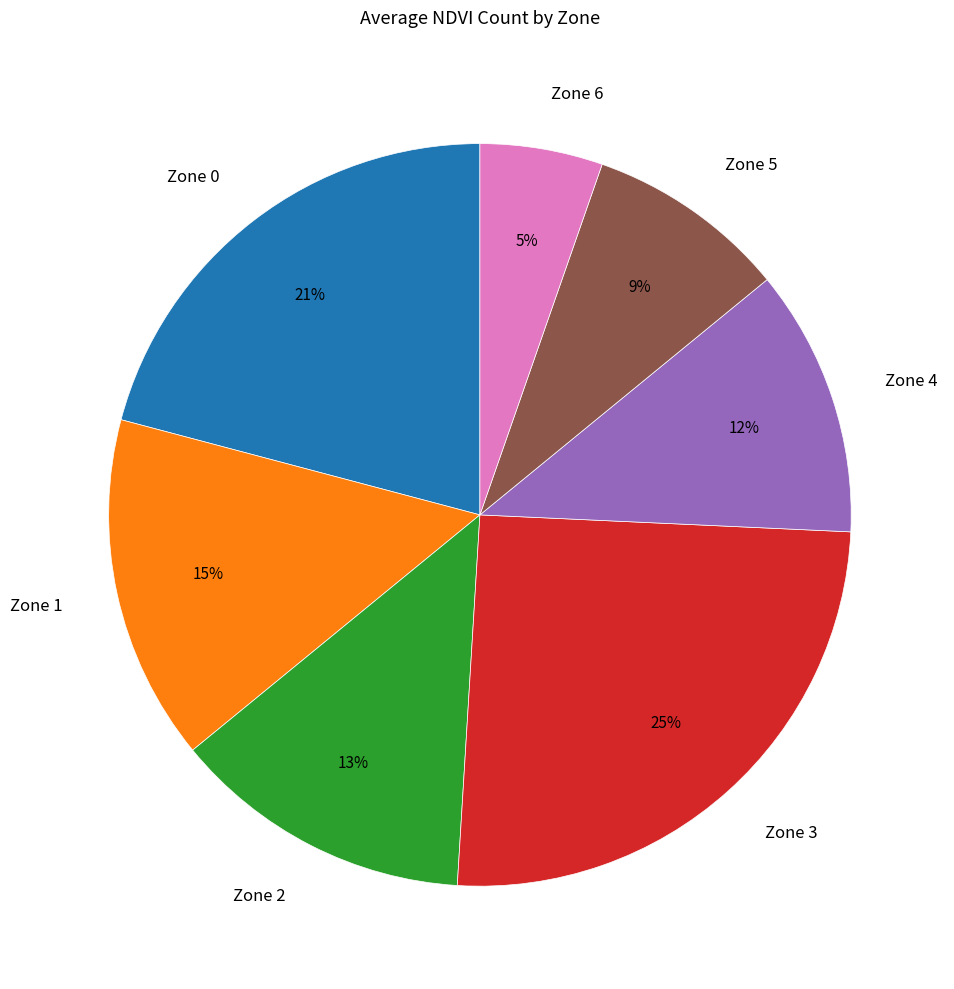

Which has a higher value, Zone 3 or Zone 5?

Zone 3